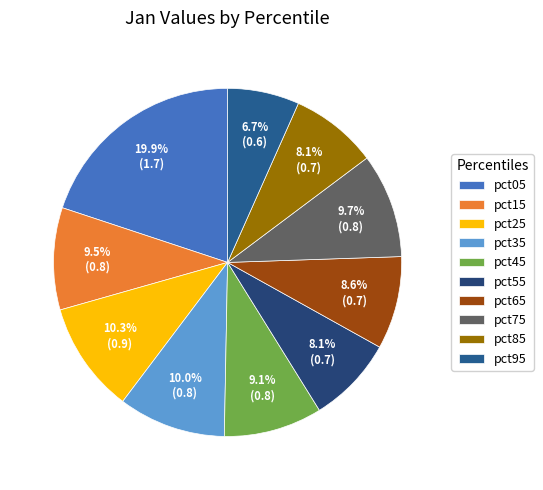

To the nearest percent, what percentage of the pie is pct15?

9%